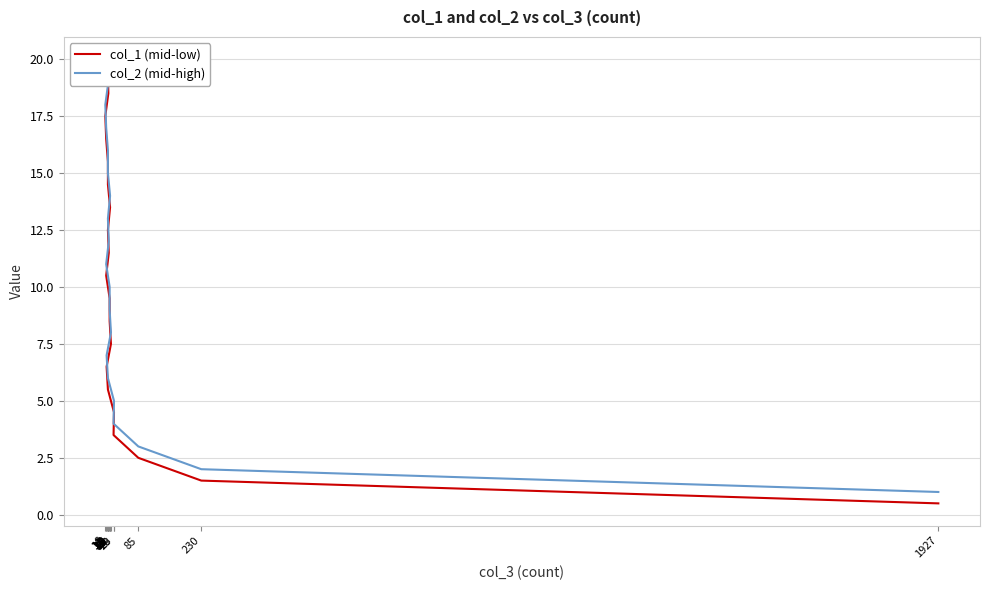

The col_2 (mid-high) series shows 5.4 at 20. True or false?

False